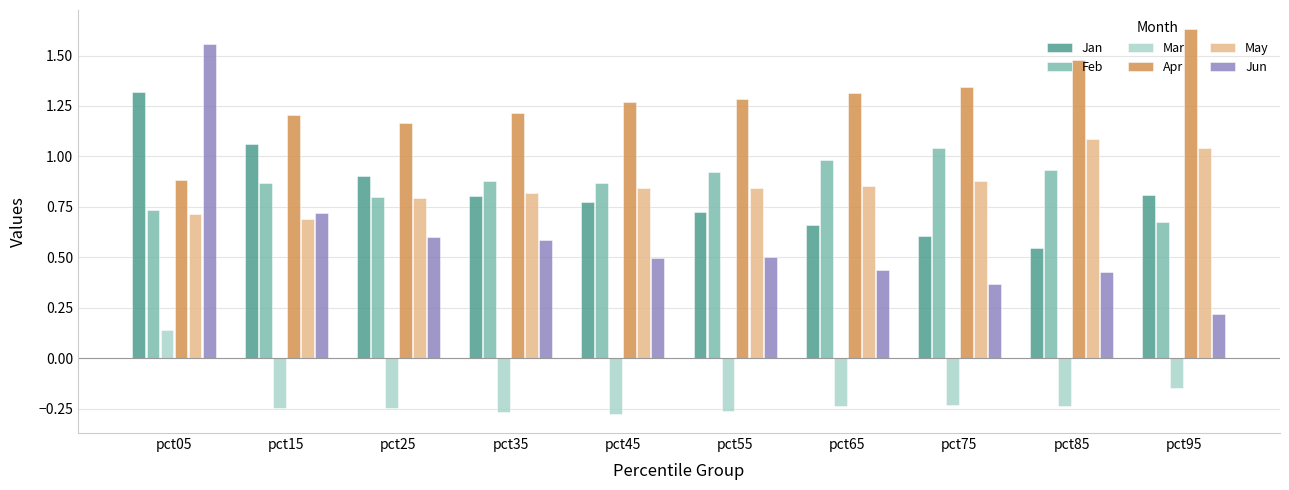

Between pct25 and pct95, which series saw the biggest shift?

Apr